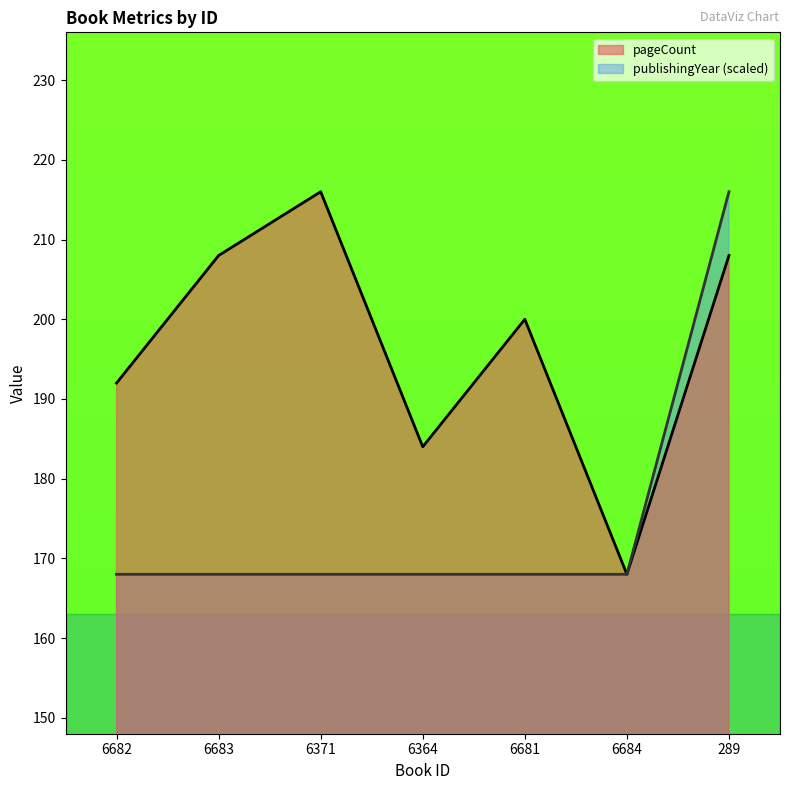

Is it true that pageCount equals 282 at 6681?

False